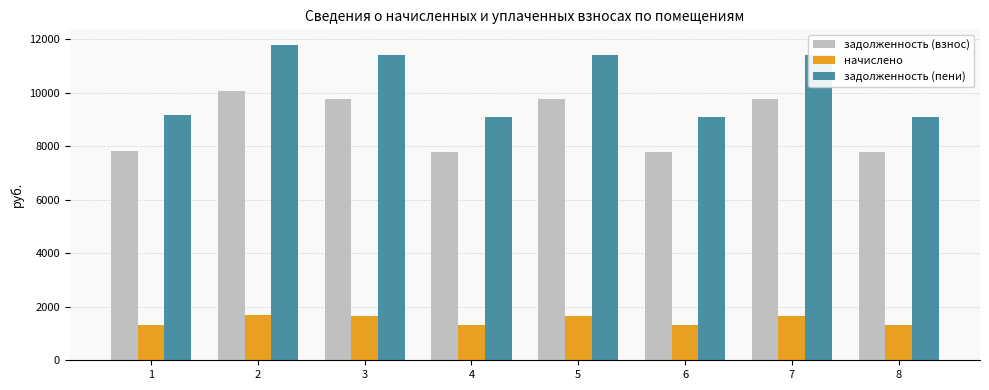

Between 2 and 5, which series saw the biggest shift?

задолженность (пени)